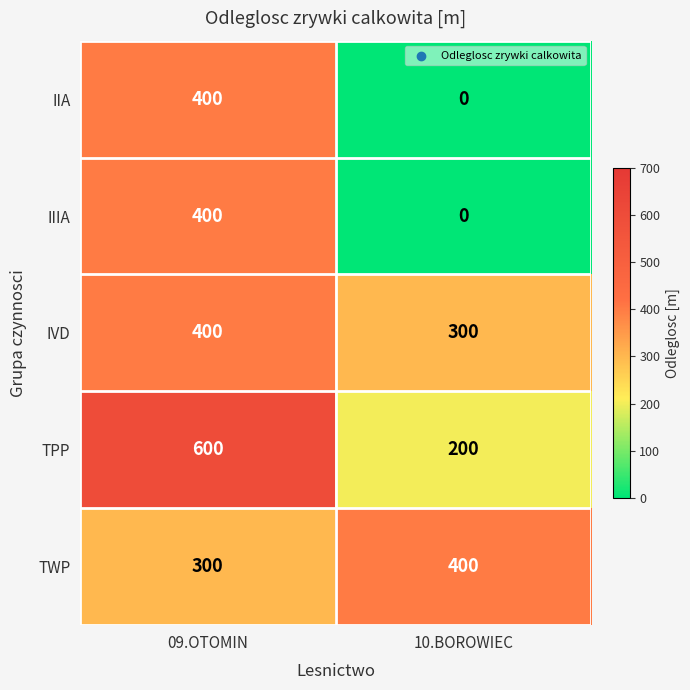

What is the difference between the IIA values at 09.OTOMIN and 10.BOROWIEC?

400